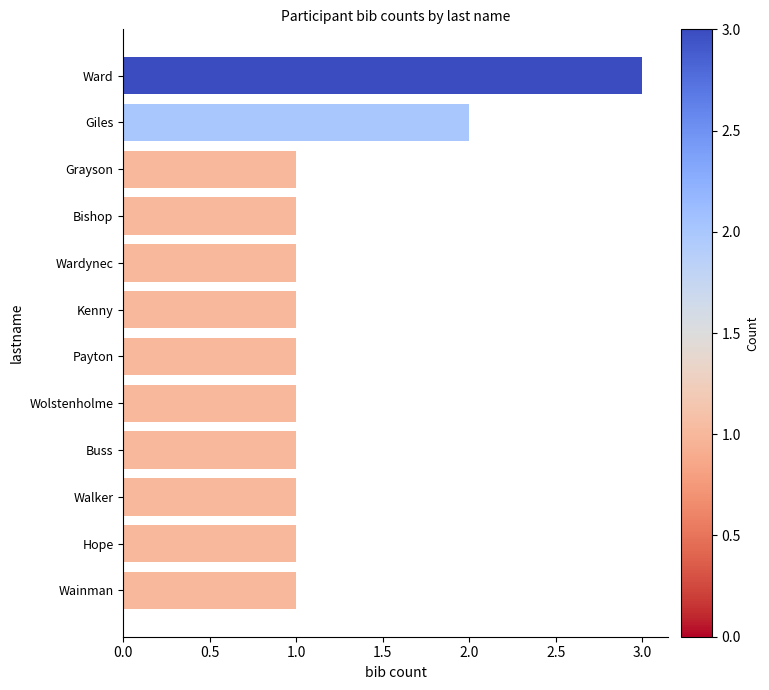

True or false: the data shows 1 at Buss.

True